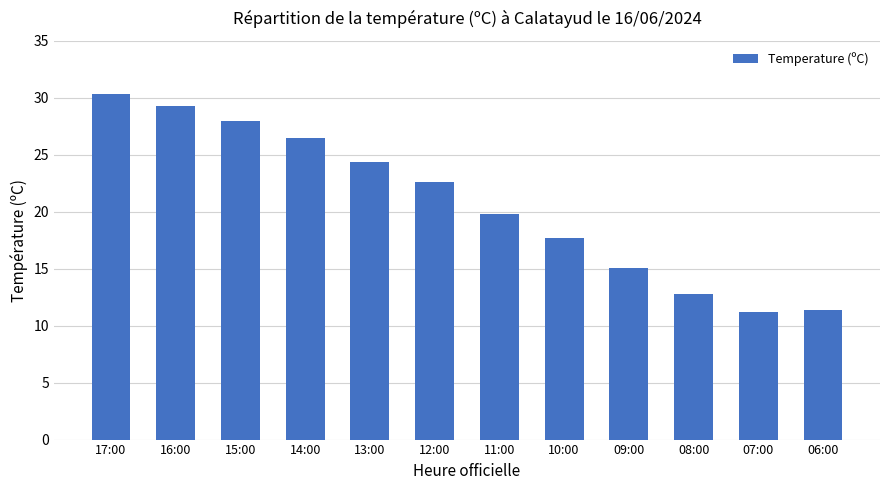

Are the bars grouped side by side (vs. stacked)?

No